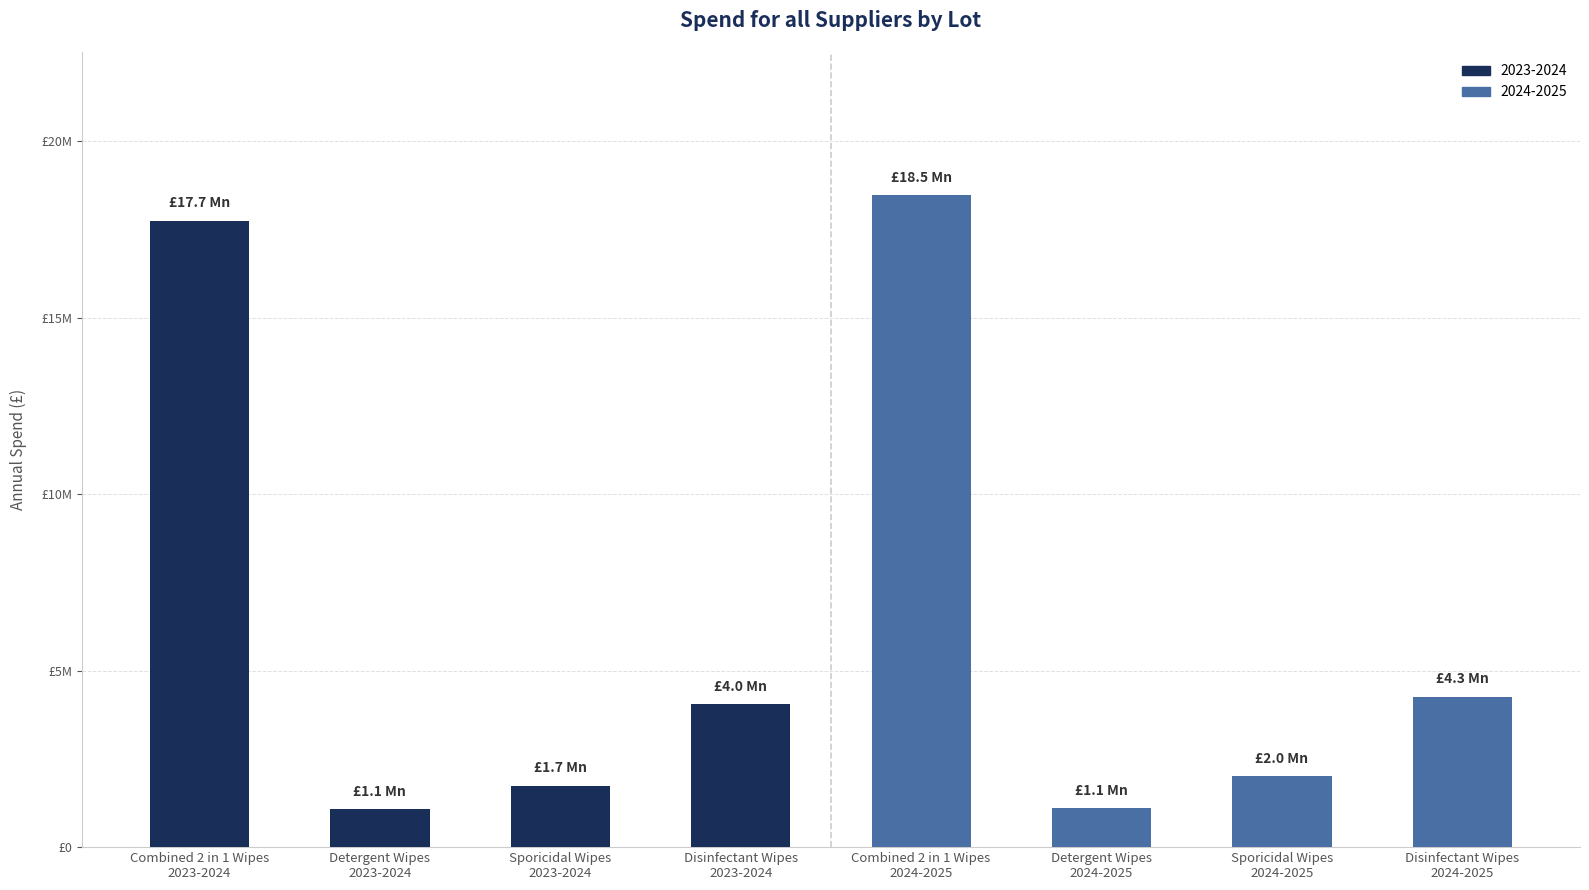

Reading left to right, list all the values displayed in this chart.

Combined 2 in 1 Wipes
2023-2024=17749093	Detergent Wipes
2023-2024=1076322	Sporicidal Wipes
2023-2024=1742217	Disinfectant Wipes
2023-2024=4041956	Combined 2 in 1 Wipes
2024-2025=18462335	Detergent Wipes
2024-2025=1102435	Sporicidal Wipes
2024-2025=2010162	Disinfectant Wipes
2024-2025=4258050